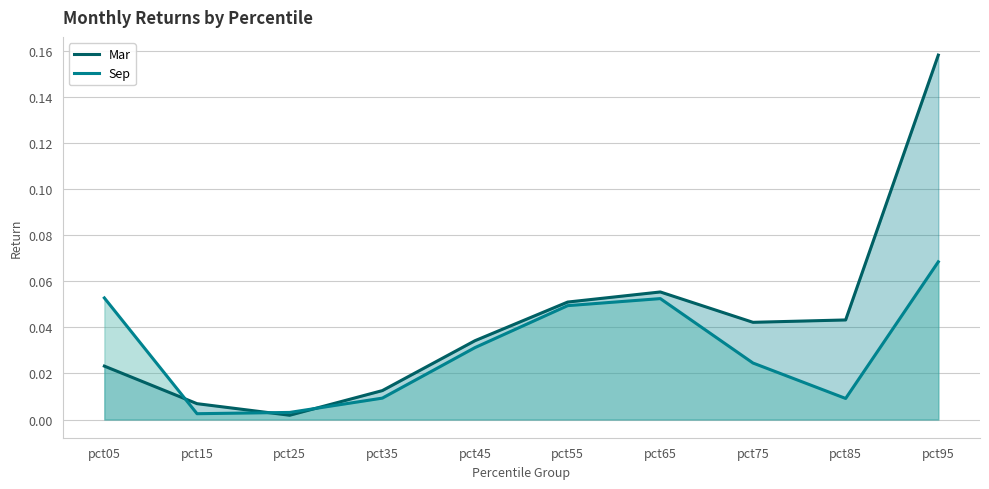

What is the difference between the maximum and second lowest values in the Mar series?

0.2